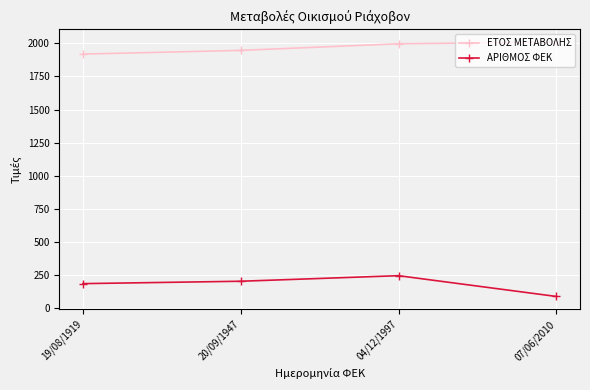

What is the smallest value displayed?

87